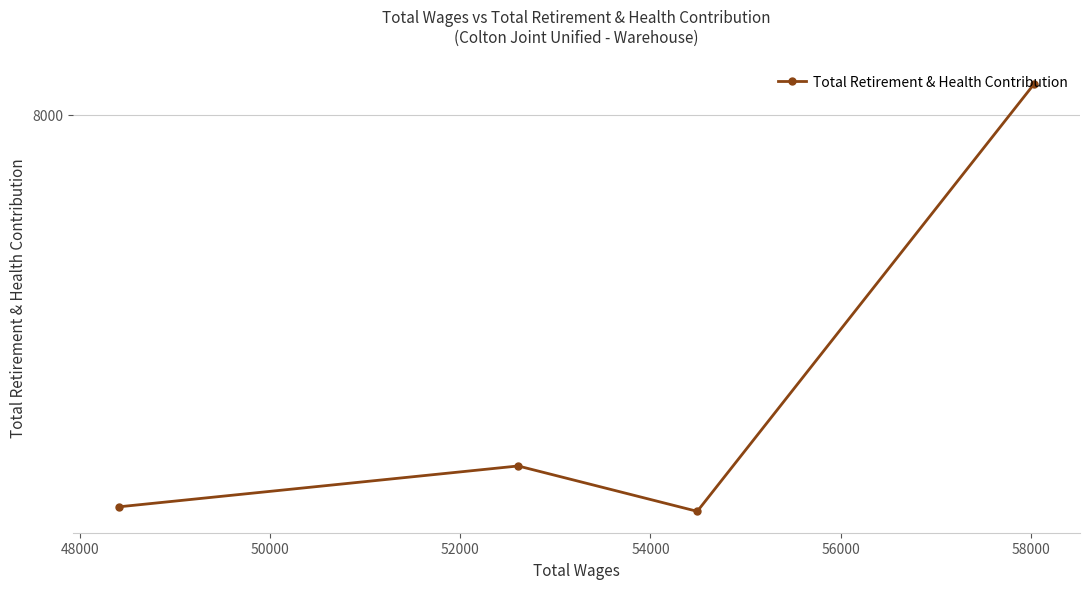

What is the sum of all values?

29799